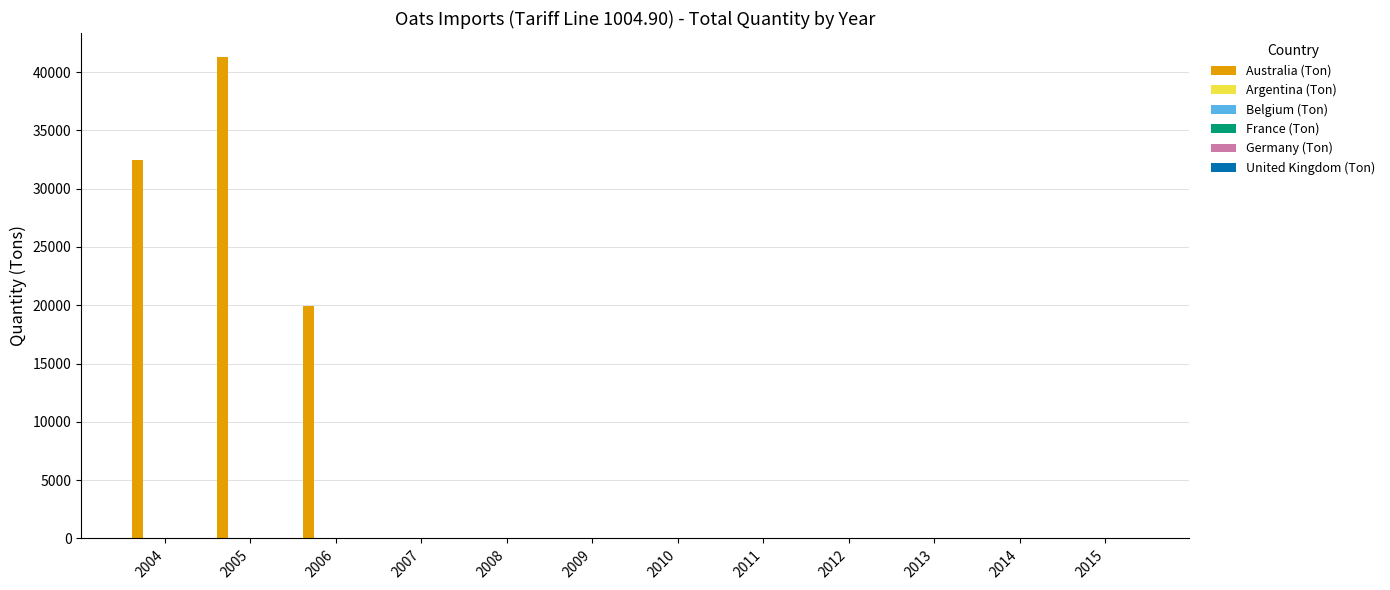

Between 2013 and 2009, which is larger?

2013